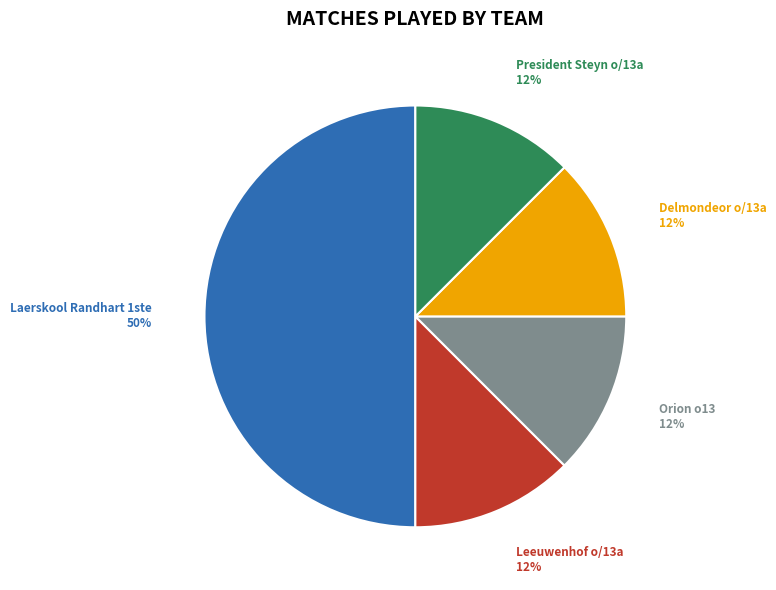

Is Orion o13 the majority of the pie?

No